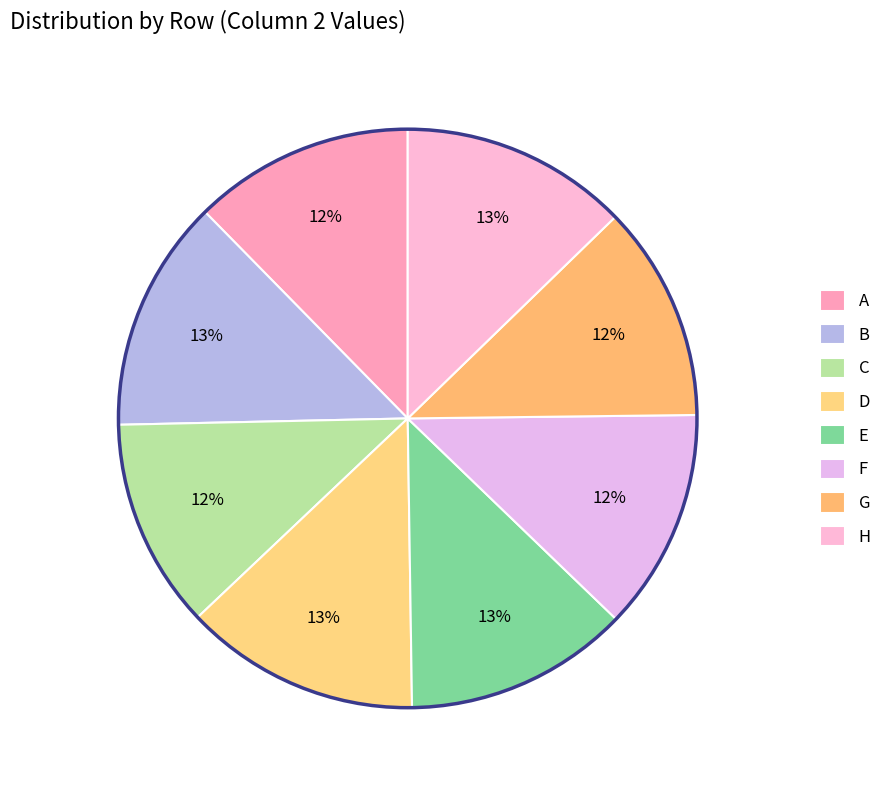

To the nearest percent, what portion does A represent?

12%